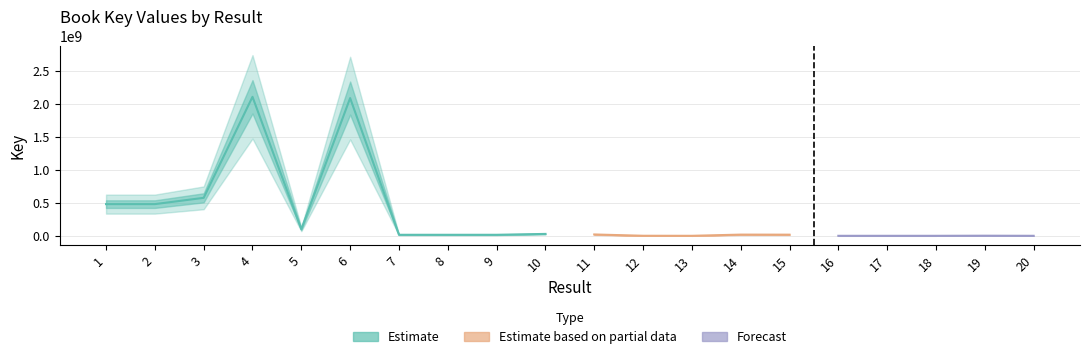

Reading left to right, list all the values displayed in this chart.

1=480300852	2=480298102	3=575549979	4=2105722433	5=100274529	6=2086669444	7=15718159	8=15718774	9=15718042	10=28896777	11=20539045	12=1057825	13=332367	14=18424567	15=17507351	16=330507	17=330402	18=330200	19=1875313	20=330449